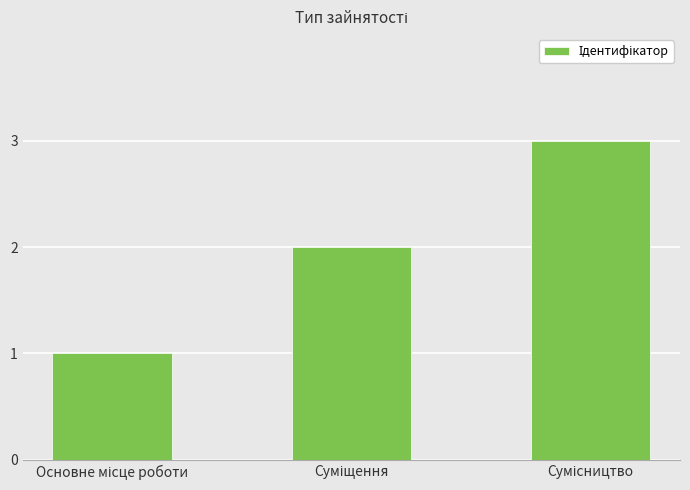

Reading left to right, list all the values displayed in this chart.

1	2	3